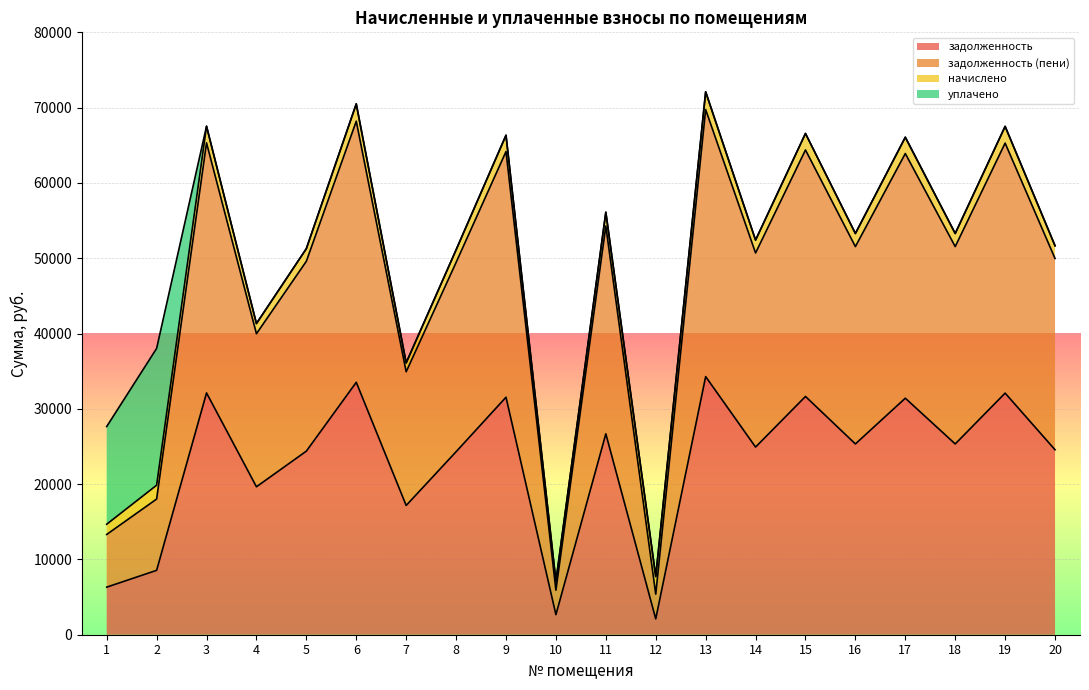

What is the maximum value for задолженность?

34282.4